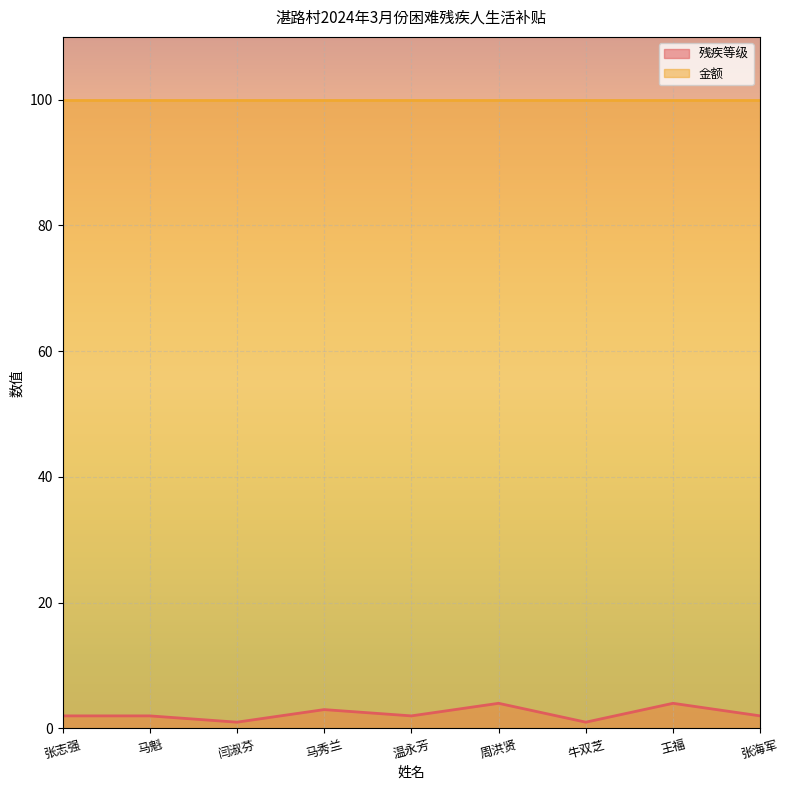

How many lines are shown in the chart?

2